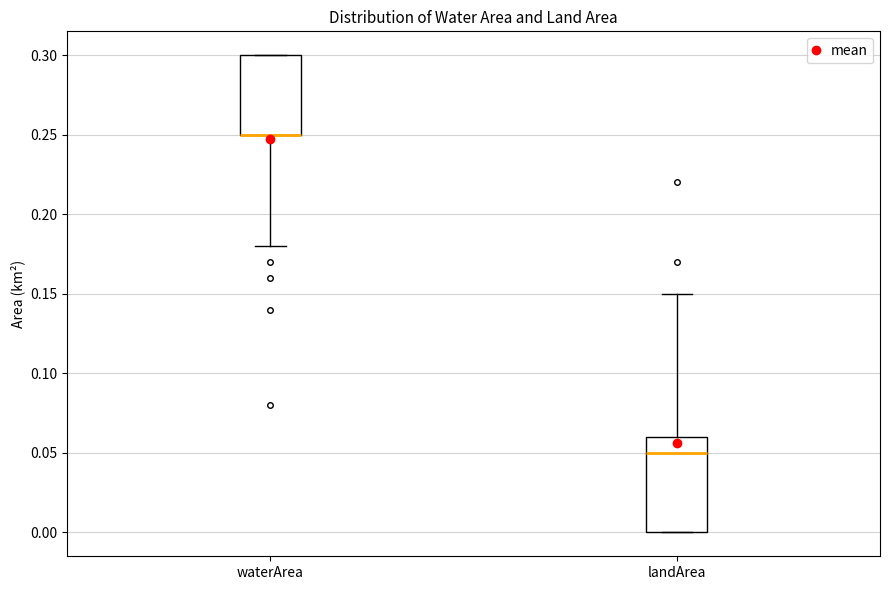

Reading left to right, transcribe this box plot: for each box, give where its median line is, the range the box spans, and where its two whiskers end, as read against the y-axis. The values are not printed on the chart, so give them approximately, as read against the axis.

waterArea: median 0.25 (drawn on the box's lower edge), box 0.25 to 0.30, whiskers 0.18 to 0.30
landArea: median 0.05, box 0.00 to 0.06, whiskers 0.00 to 0.15